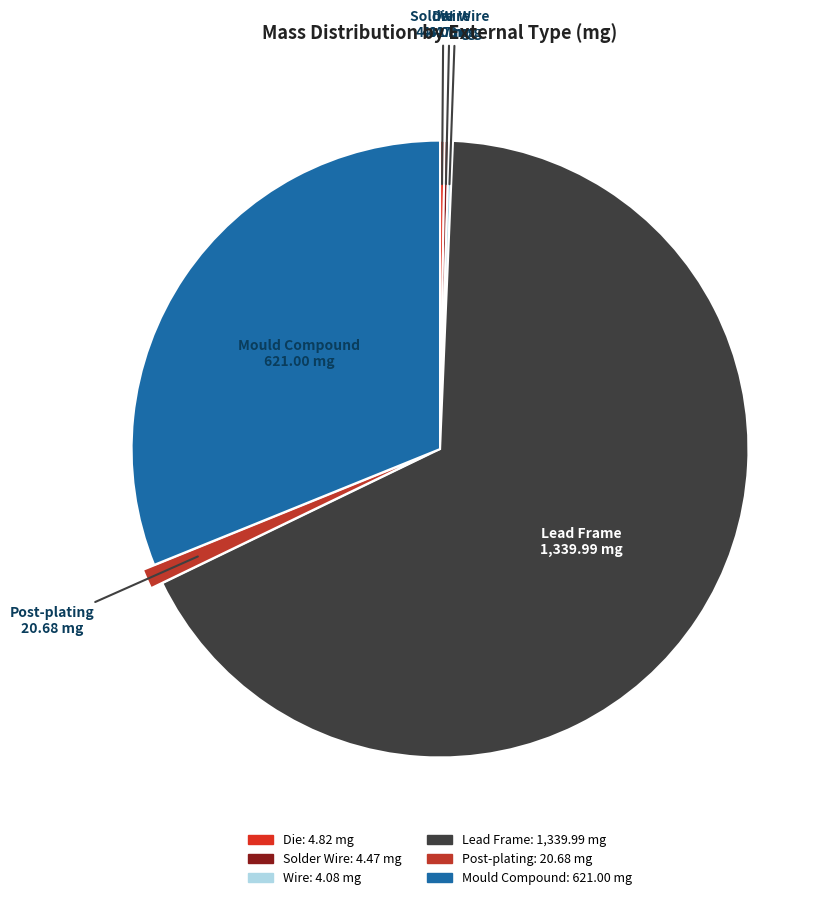

Which category has the biggest portion of the pie?

Lead Frame